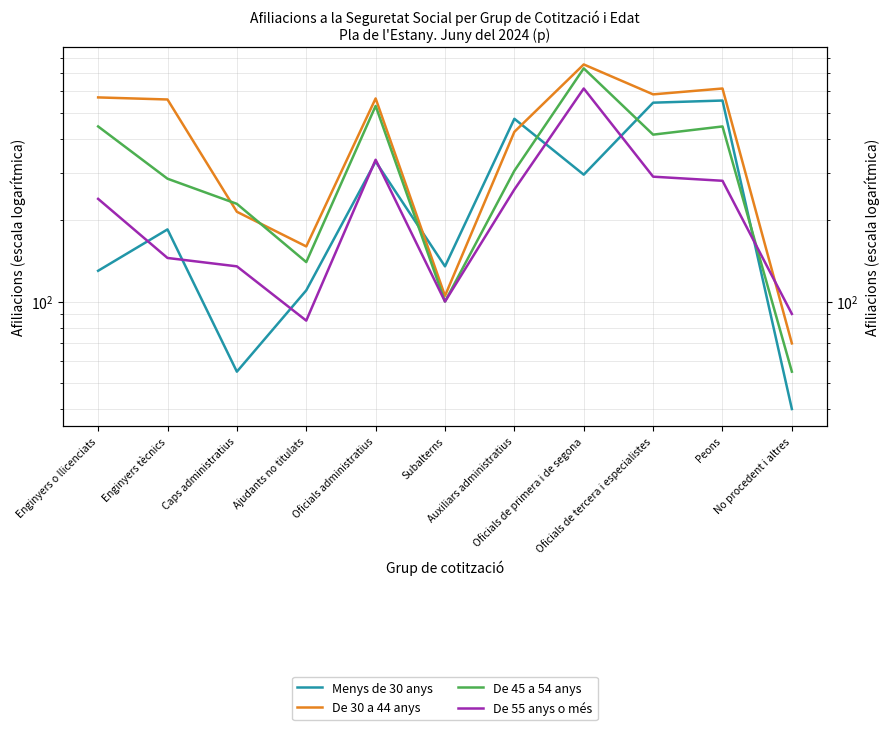

Which label corresponds to the smallest value in the chart?

No procedent i altres